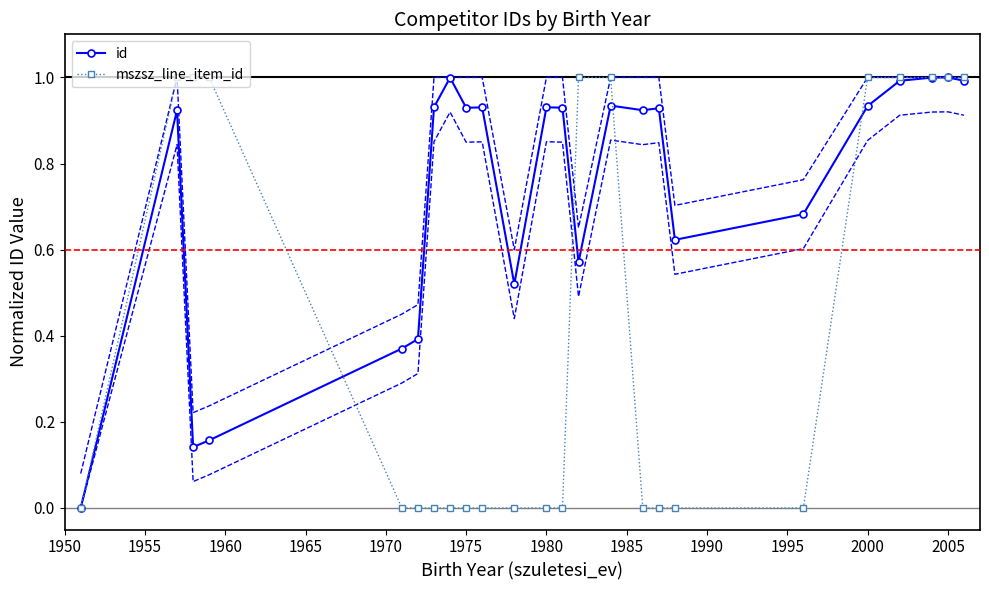

Is it true that id equals 0.3 at 2000?

False